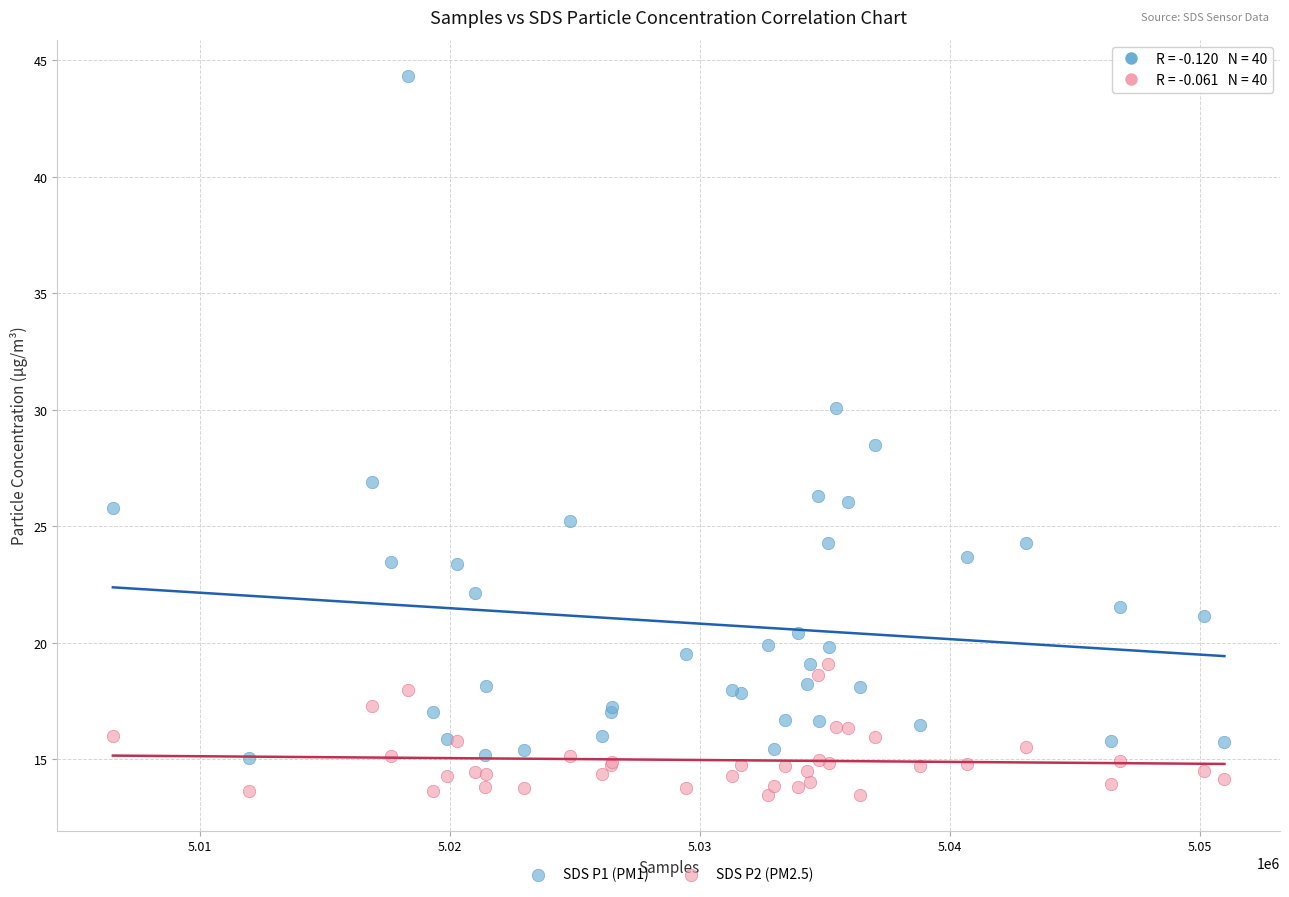

What are all the series names shown in the legend?

SDS P1 (PM1), SDS P2 (PM2.5)